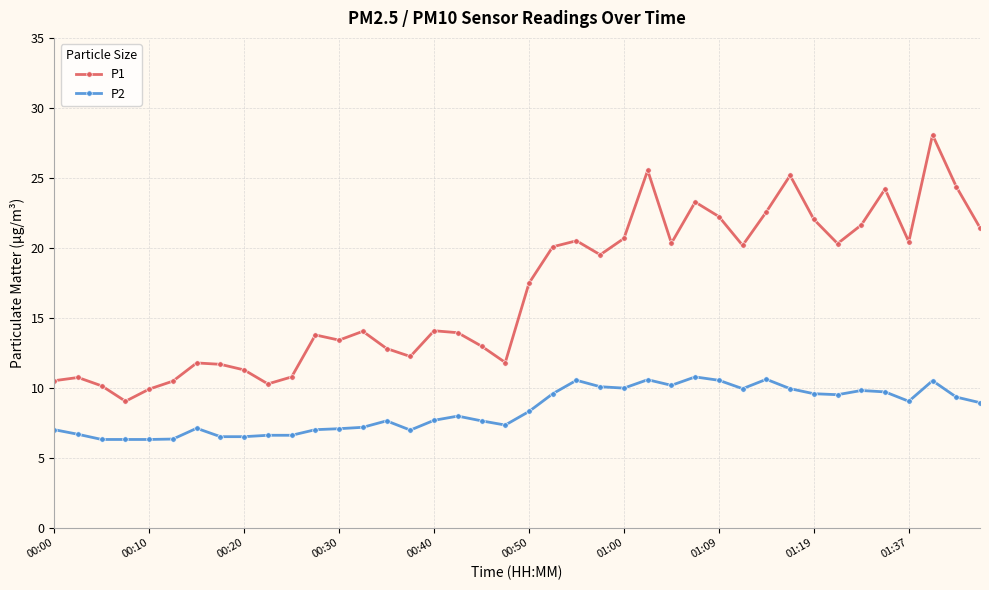

What is the highest value of the P1 series?

28.1